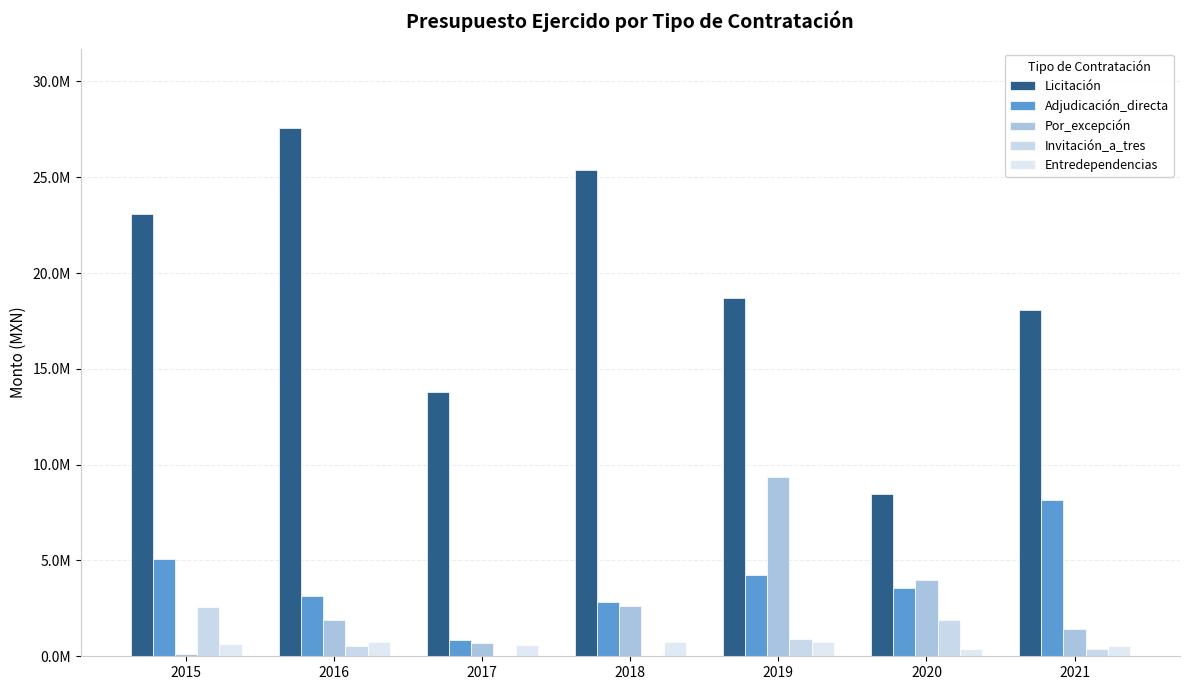

What are all the series names shown in the legend?

Licitación, Adjudicación_directa, Por_excepción, Invitación_a_tres, Entredependencias